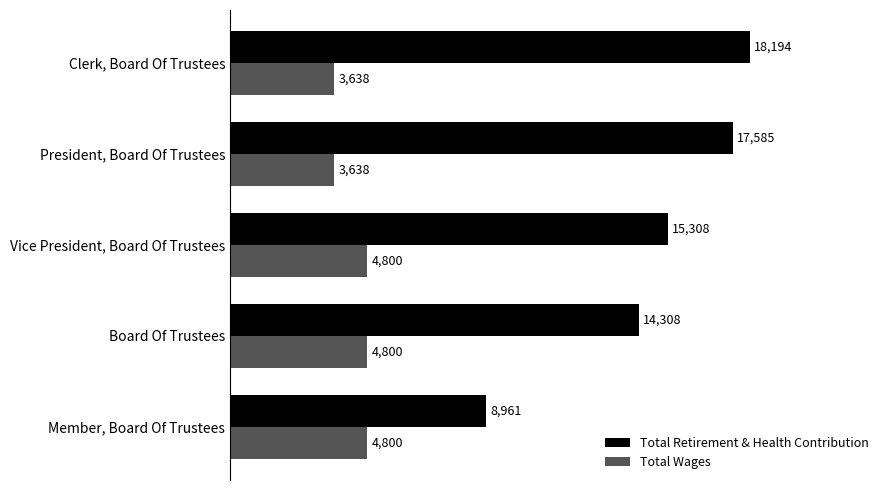

What is the maximum value for Total Retirement & Health Contribution?

18194